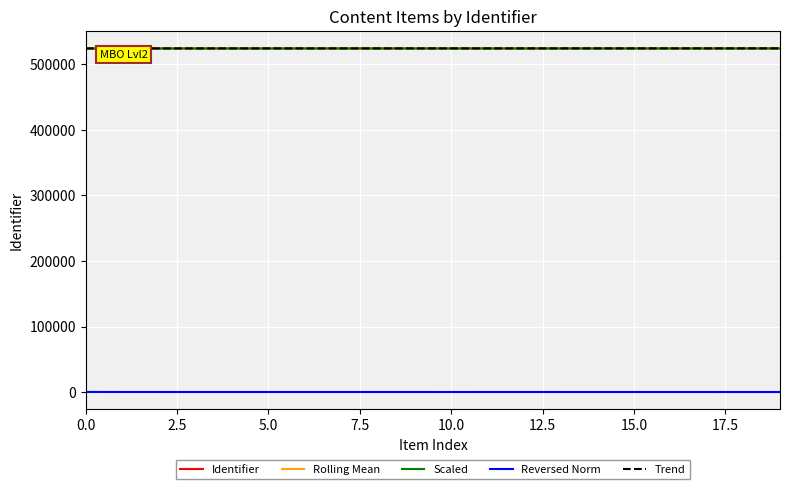

What is the minimum value for Rolling Mean?

524388.7